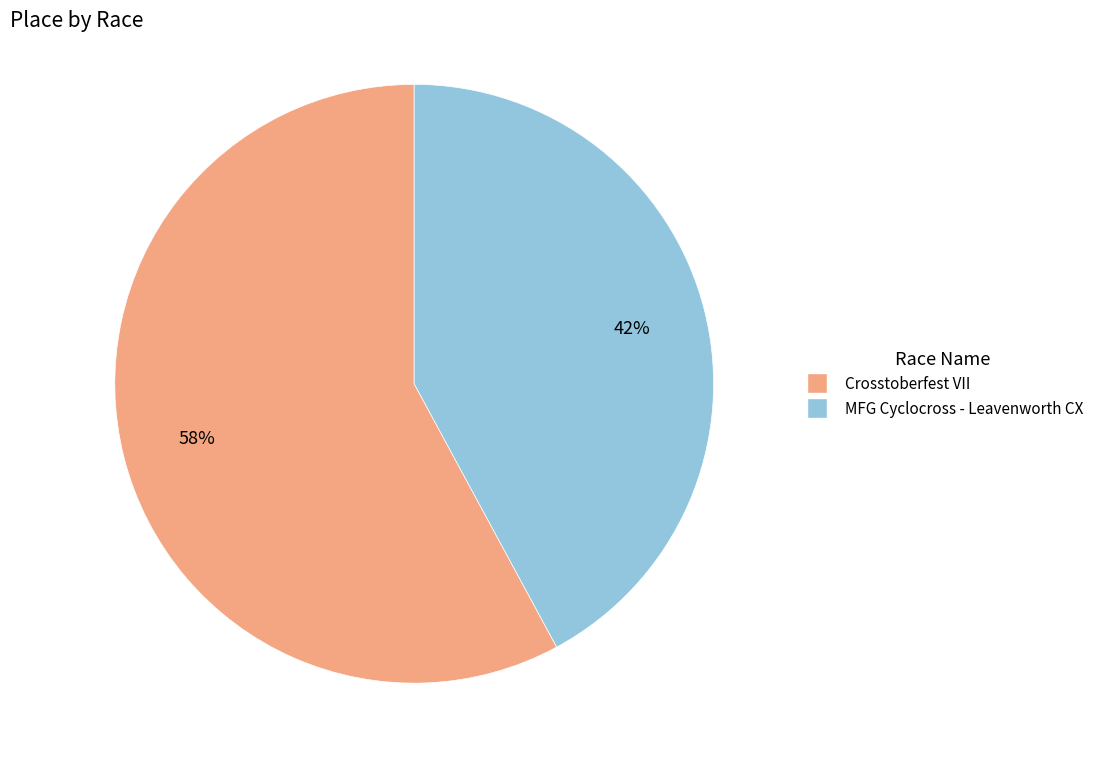

To the nearest percent, what is the average slice percentage?

50%